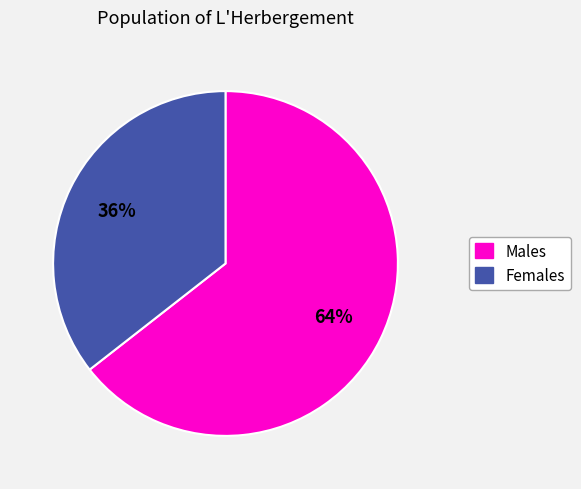

To the nearest percent, what is the average slice percentage?

50%